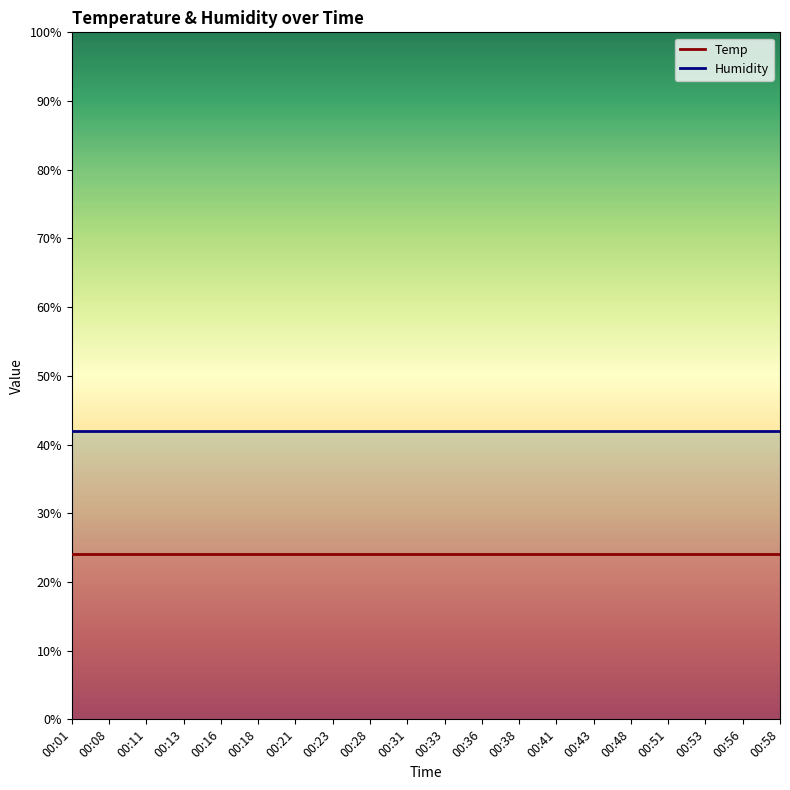

What is the approximate value of Temp at 00:08?

24